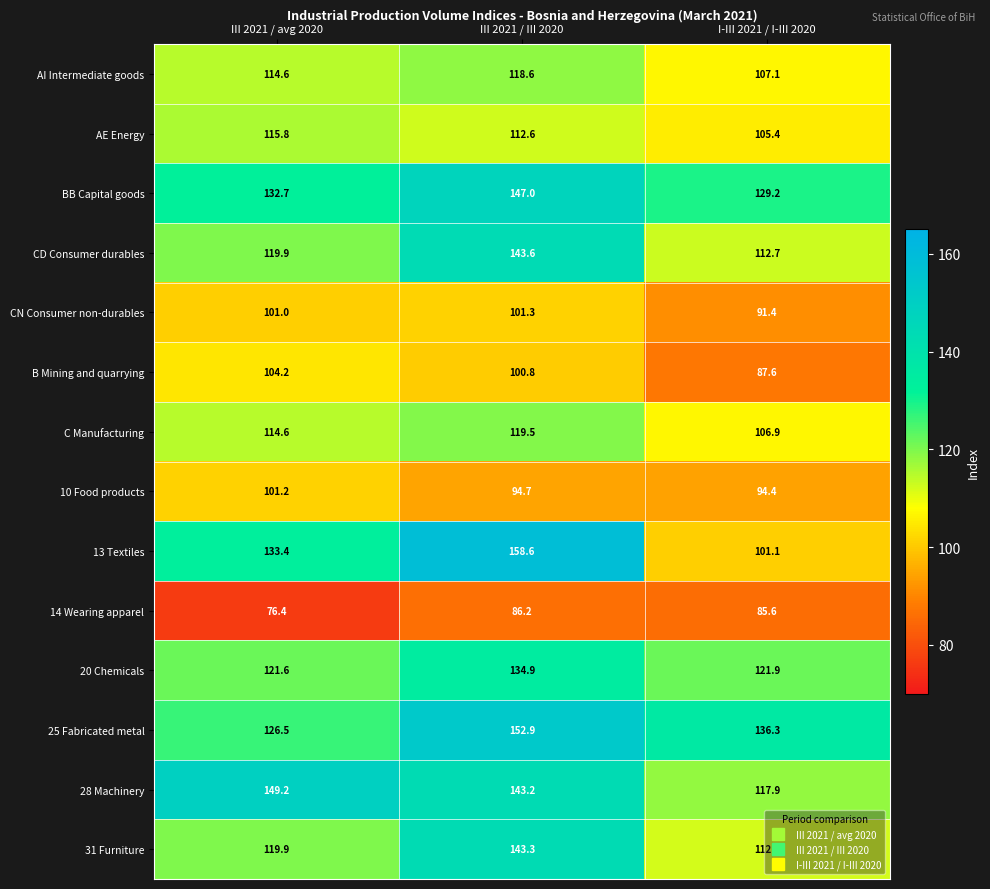

At I-III 2021 / I-III 2020, list the series in order from smallest to largest.

14 Wearing apparel, B Mining and quarrying, CN Consumer non-durables, 10 Food products, 13 Textiles, AE Energy, C Manufacturing, AI Intermediate goods, 31 Furniture, CD Consumer durables, 28 Machinery, 20 Chemicals, BB Capital goods, 25 Fabricated metal